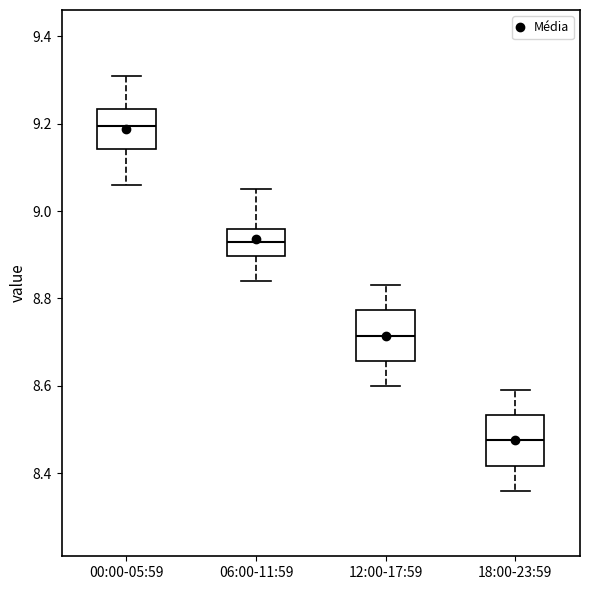

Which box's median line is the lowest?

18:00-23:59